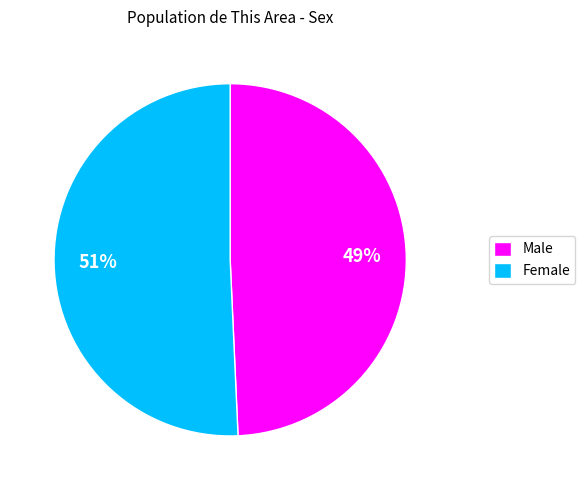

Which category has the biggest portion of the pie?

Female